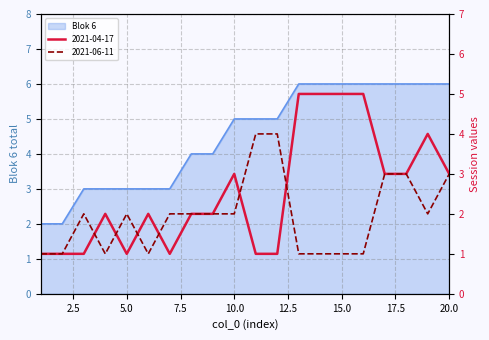

The 2021-04-17 series shows 3 at 10. True or false?

True